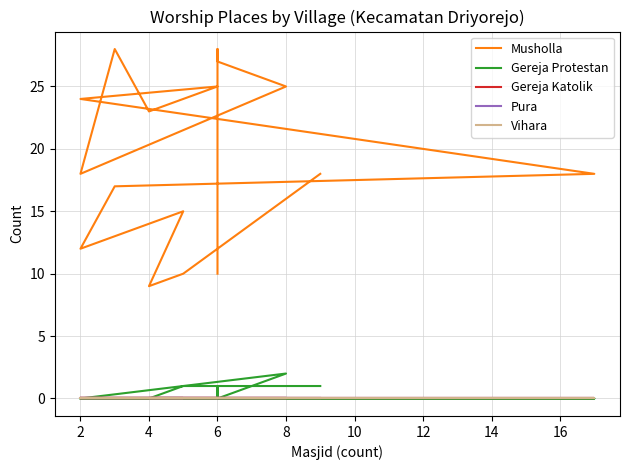

List the series in order of their peak value, highest first.

Musholla, Gereja Protestan, Gereja Katolik, Pura, Vihara